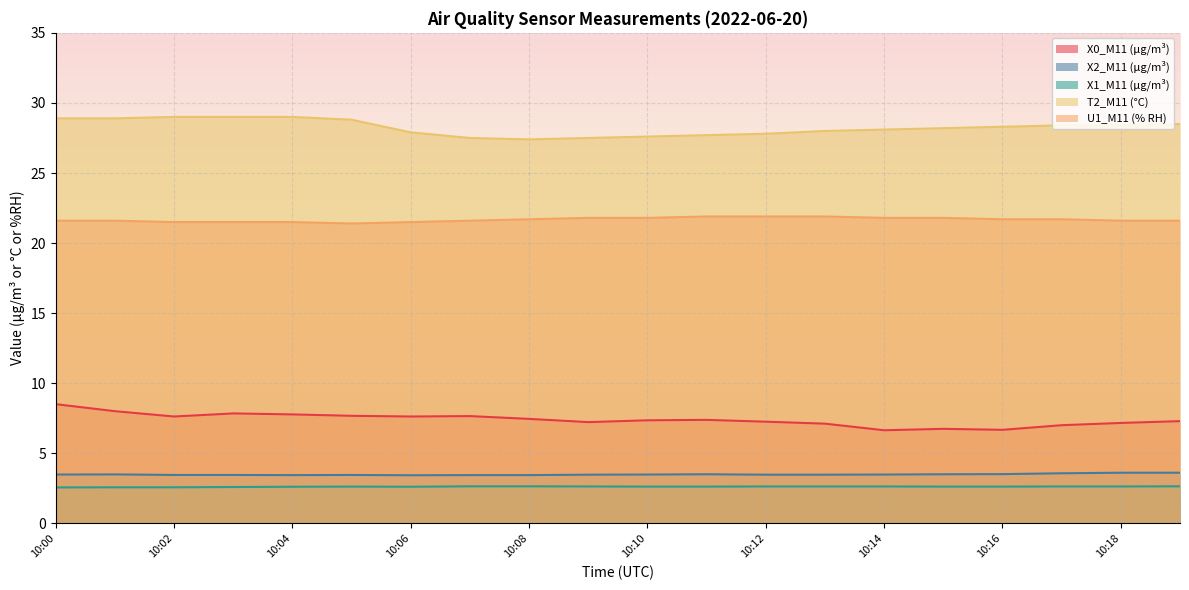

Reading right to left, what are all the values shown in this chart?

X0_M11 (μg/m³): 10:19=7.3	10:18=7.2	10:17=7.0	10:16=6.7	10:15=6.8	10:14=6.7	10:13=7.1	10:12=7.3	10:11=7.4	10:10=7.4	10:09=7.2	10:08=7.5	10:07=7.7	10:06=7.6	10:05=7.7	10:04=7.8	10:03=7.8	10:02=7.6	10:01=8.0	10:00=8.5
X2_M11 (μg/m³): 10:19=3.6	10:18=3.6	10:17=3.6	10:16=3.5	10:15=3.5	10:14=3.5	10:13=3.5	10:12=3.5	10:11=3.5	10:10=3.5	10:09=3.5	10:08=3.5	10:07=3.5	10:06=3.4	10:05=3.5	10:04=3.5	10:03=3.5	10:02=3.5	10:01=3.5	10:00=3.5
X1_M11 (μg/m³): 10:19=2.6	10:18=2.6	10:17=2.6	10:16=2.6	10:15=2.6	10:14=2.6	10:13=2.6	10:12=2.6	10:11=2.6	10:10=2.6	10:09=2.6	10:08=2.6	10:07=2.6	10:06=2.6	10:05=2.6	10:04=2.6	10:03=2.6	10:02=2.6	10:01=2.6	10:00=2.6
T2_M11 (°C): 10:19=28.5	10:18=28.4	10:17=28.4	10:16=28.3	10:15=28.2	10:14=28.1	10:13=28.0	10:12=27.8	10:11=27.7	10:10=27.6	10:09=27.5	10:08=27.4	10:07=27.5	10:06=27.9	10:05=28.8	10:04=29.0	10:03=29.0	10:02=29.0	10:01=28.9	10:00=28.9
U1_M11 (% RH): 10:19=21.6	10:18=21.6	10:17=21.7	10:16=21.7	10:15=21.8	10:14=21.8	10:13=21.9	10:12=21.9	10:11=21.9	10:10=21.8	10:09=21.8	10:08=21.7	10:07=21.6	10:06=21.5	10:05=21.4	10:04=21.5	10:03=21.5	10:02=21.5	10:01=21.6	10:00=21.6